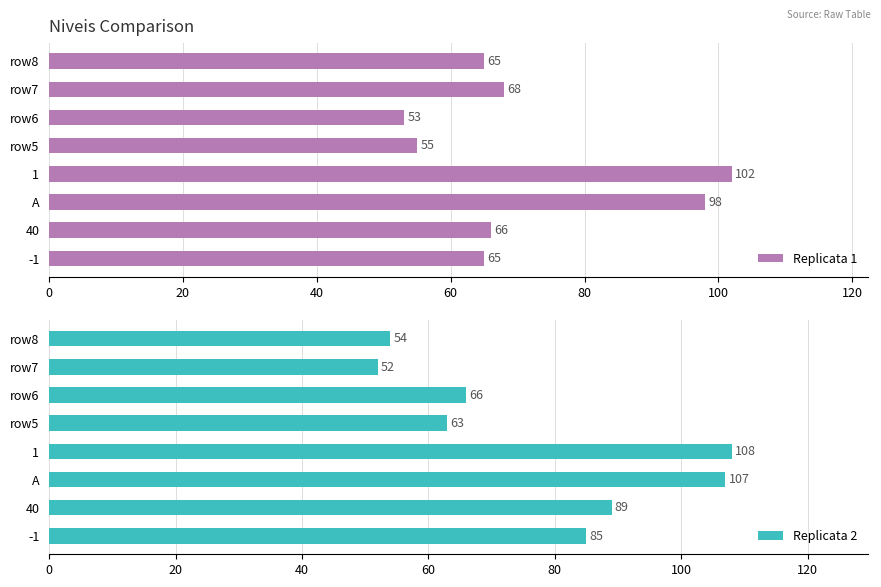

True or false: Replicata 1 has a value of 102 at row8.

False